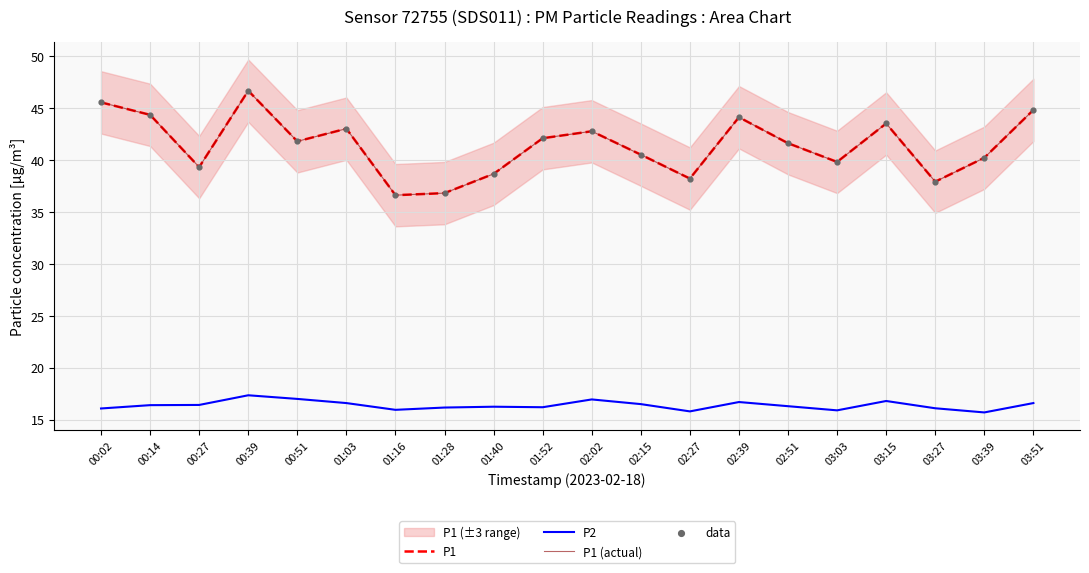

What is the total value across all series at 02:27?

130.4